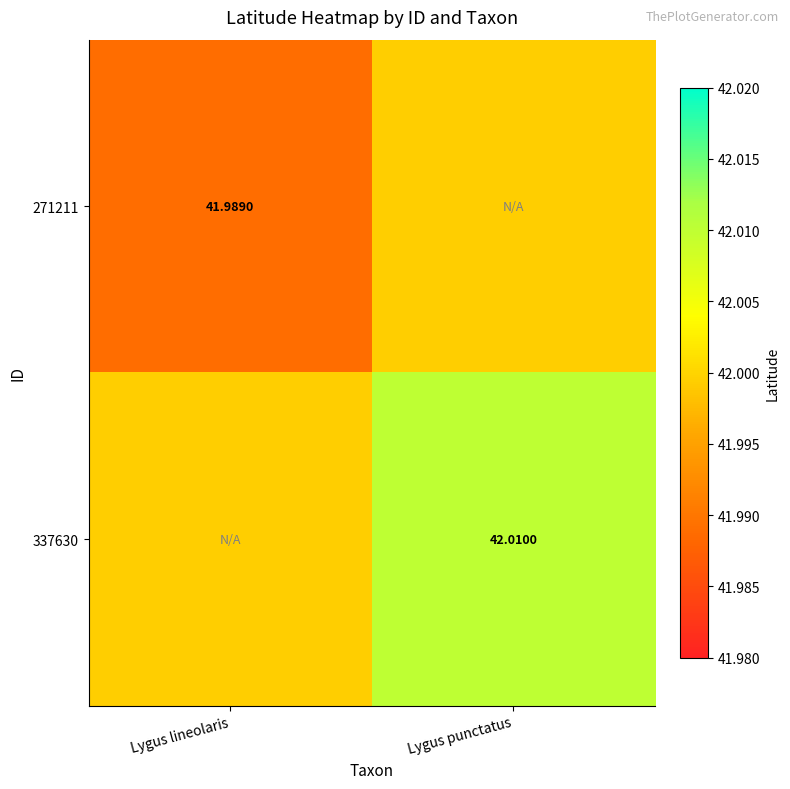

Which series has the largest total across all categories?

337630